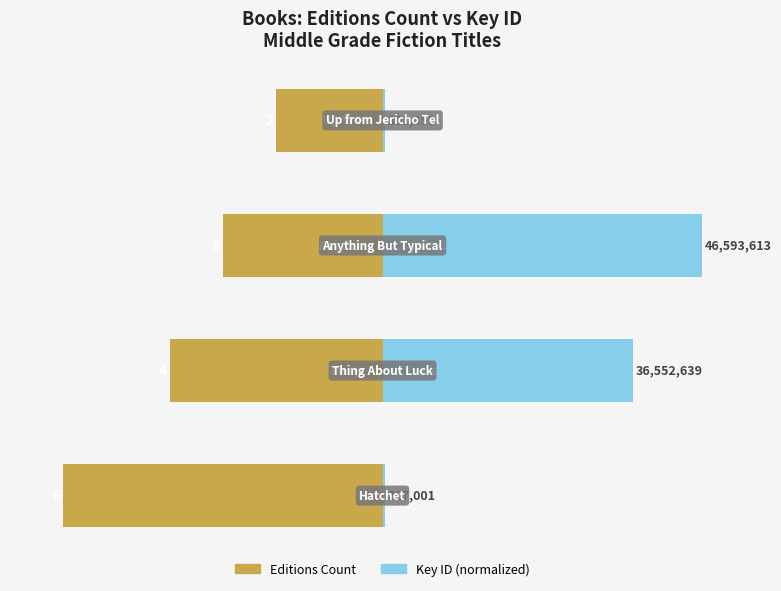

What is the value of the Editions Count bar at the 3rd from the left?

-3.0